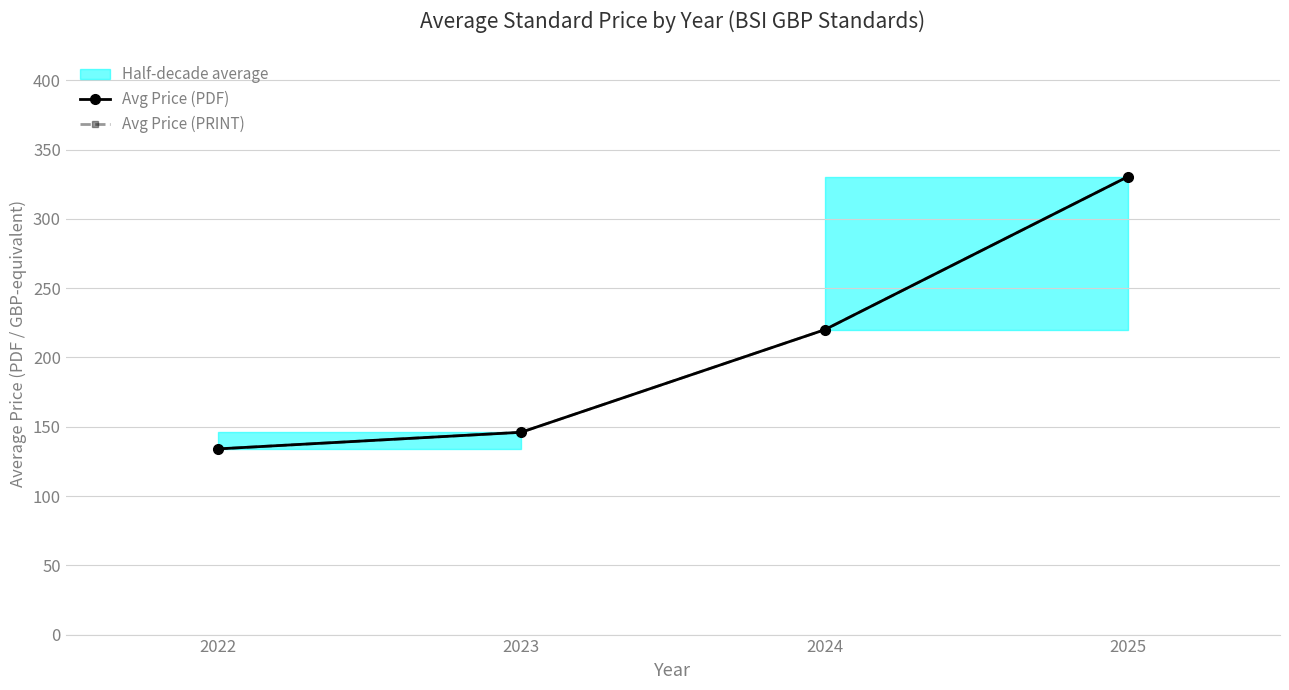

Where does the Avg Price (PRINT) series first go above 220?

2025